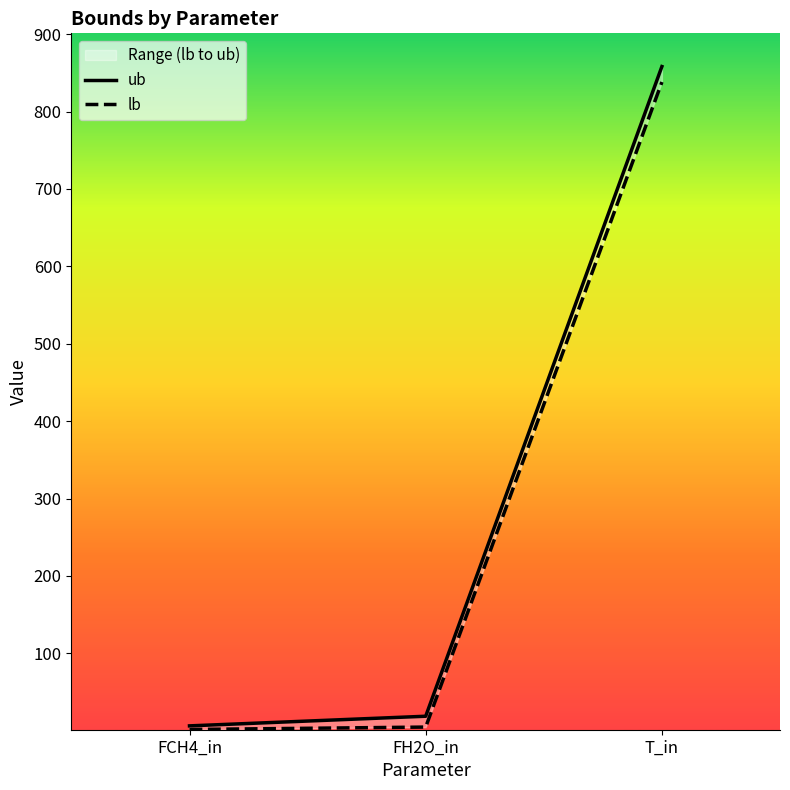

What is the label of the 2nd point from the left?

FH2O_in